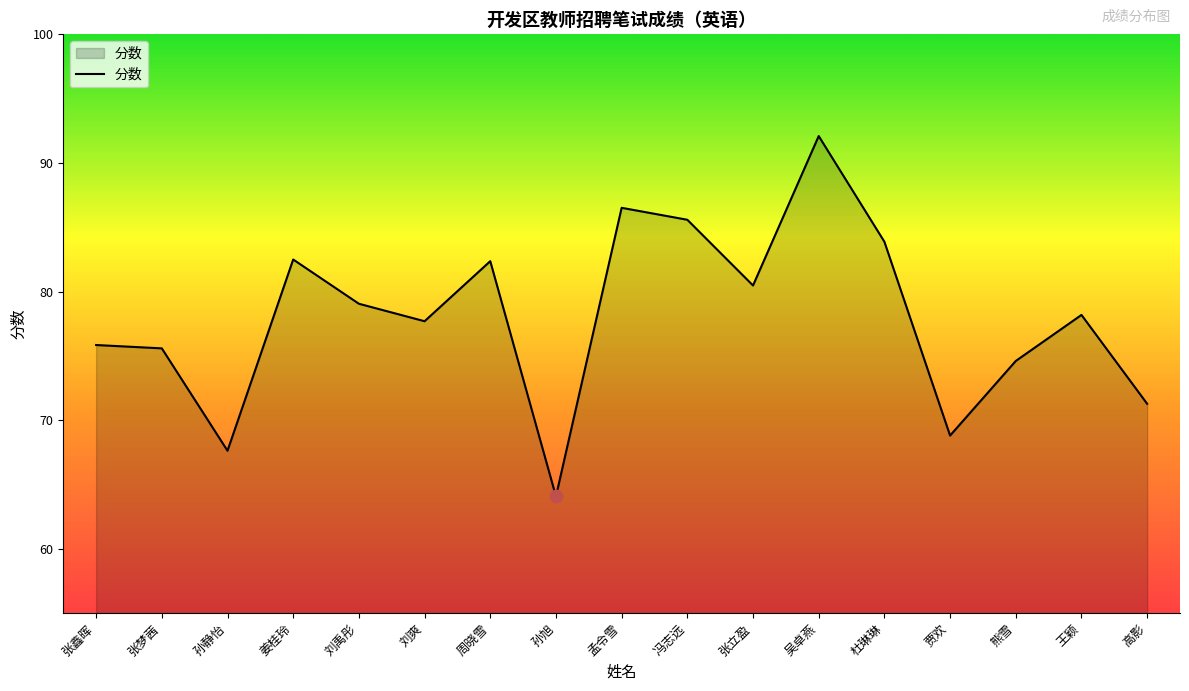

Between 周晓雪 and 吴卓燕, which is larger?

吴卓燕